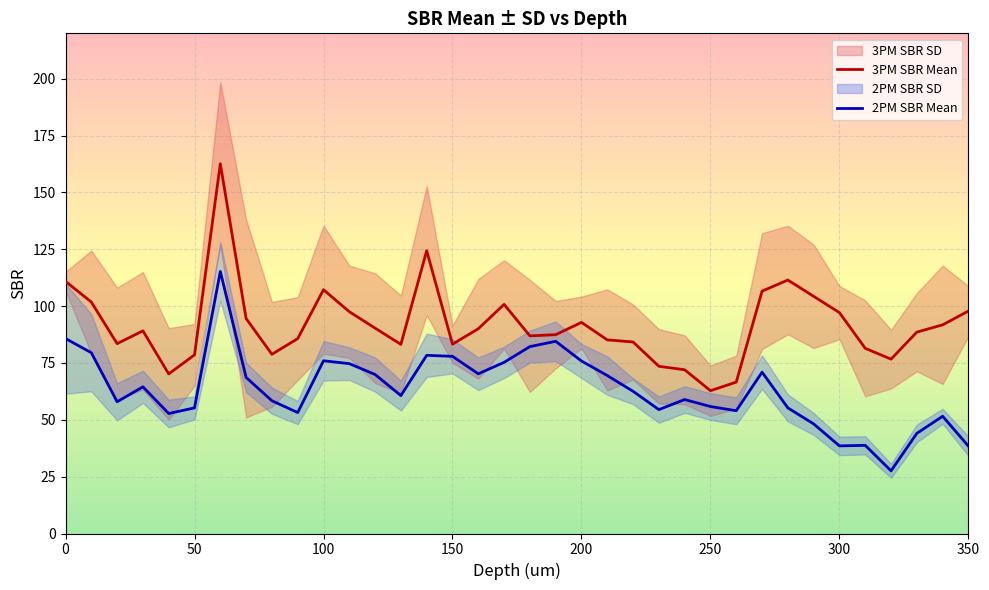

Which series has the largest total across all categories?

3PM SBR Mean